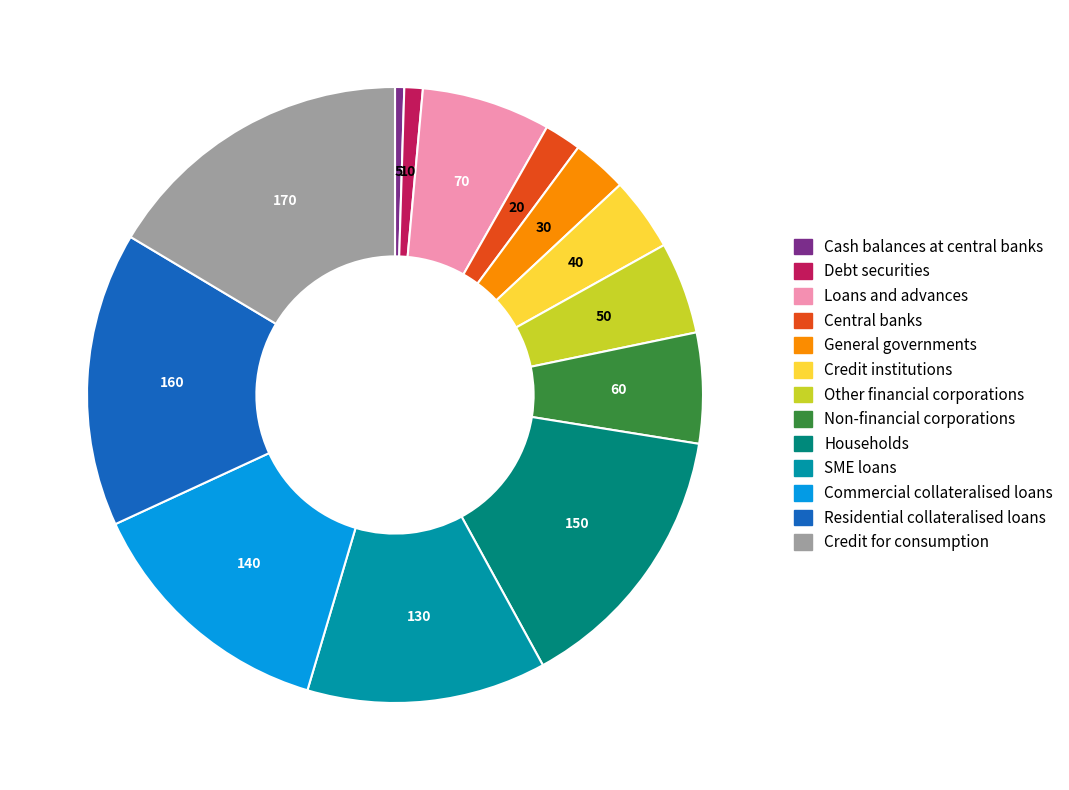

True or false: Debt securities accounts for 11% of the total.

False